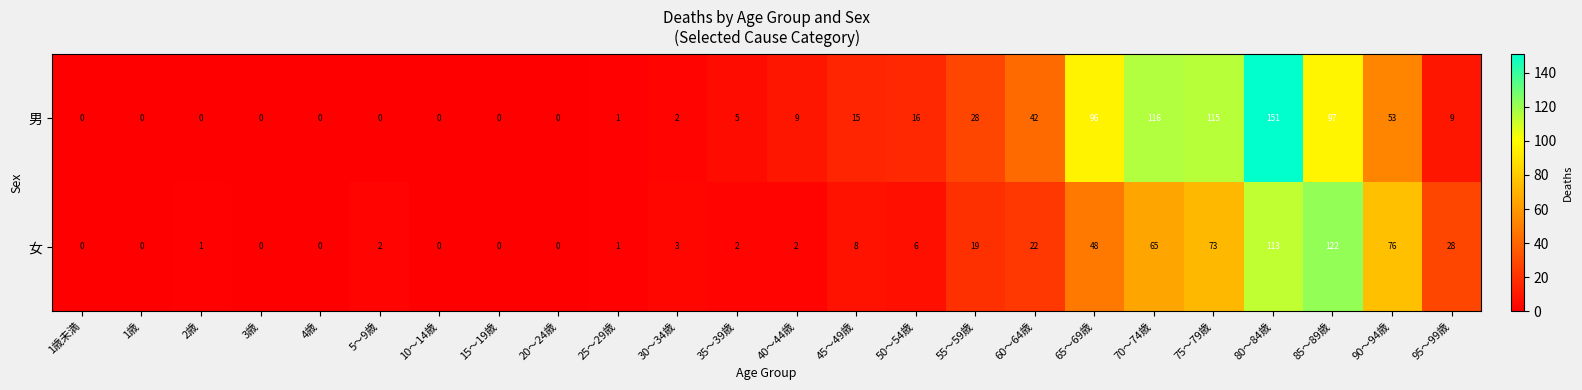

At how many categories does at least one series exceed 108?

4